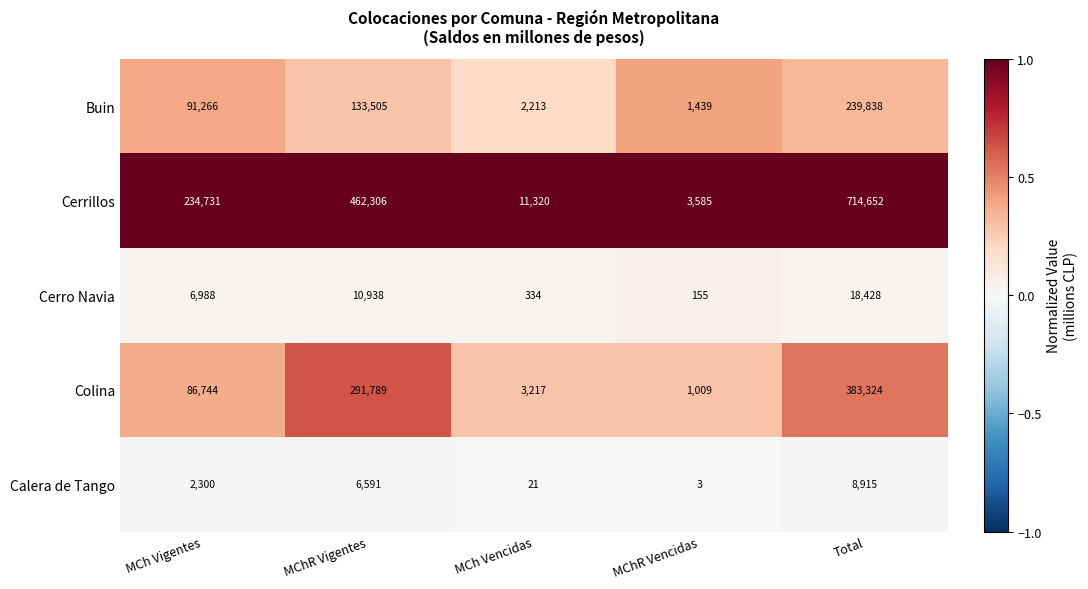

List the labels in order of Cerrillos value, largest first.

Total, MChR Vigentes, MCh Vigentes, MCh Vencidas, MChR Vencidas